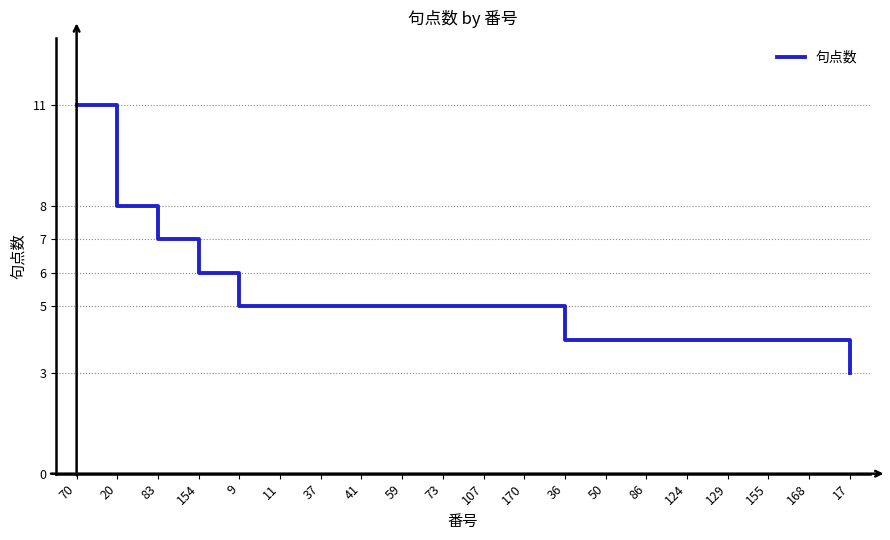

What position from the left is 20?

2